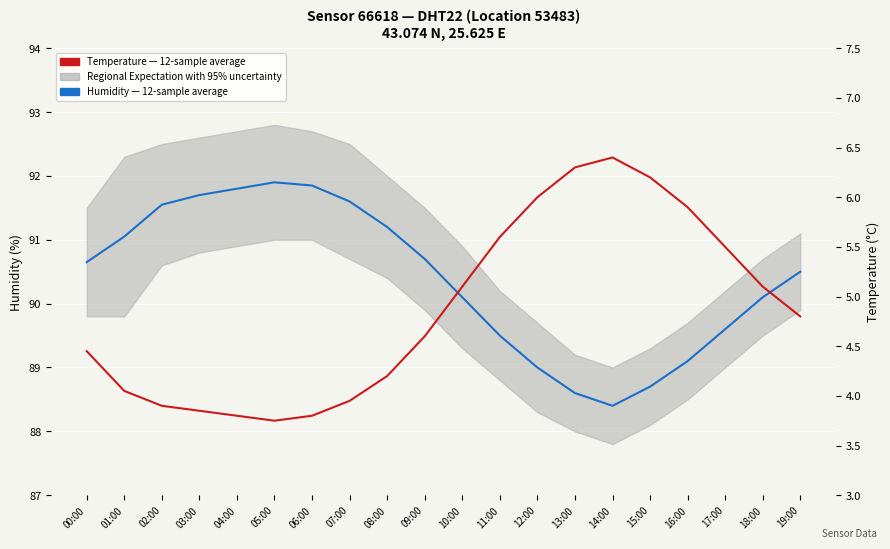

Reading left to right, transcribe all the data shown in this chart.

Humidity — 12-sample average: 00:00=90.7	01:00=91.0	02:00=91.5	03:00=91.7	04:00=91.8	05:00=91.9	06:00=91.8	07:00=91.6	08:00=91.2	09:00=90.7	10:00=90.1	11:00=89.5	12:00=89.0	13:00=88.6	14:00=88.4	15:00=88.7	16:00=89.1	17:00=89.6	18:00=90.1	19:00=90.5
Temperature (°C) — 12-sample average: 00:00=4.5	01:00=4.0	02:00=3.9	03:00=3.9	04:00=3.8	05:00=3.8	06:00=3.8	07:00=4.0	08:00=4.2	09:00=4.6	10:00=5.1	11:00=5.6	12:00=6.0	13:00=6.3	14:00=6.4	15:00=6.2	16:00=5.9	17:00=5.5	18:00=5.1	19:00=4.8